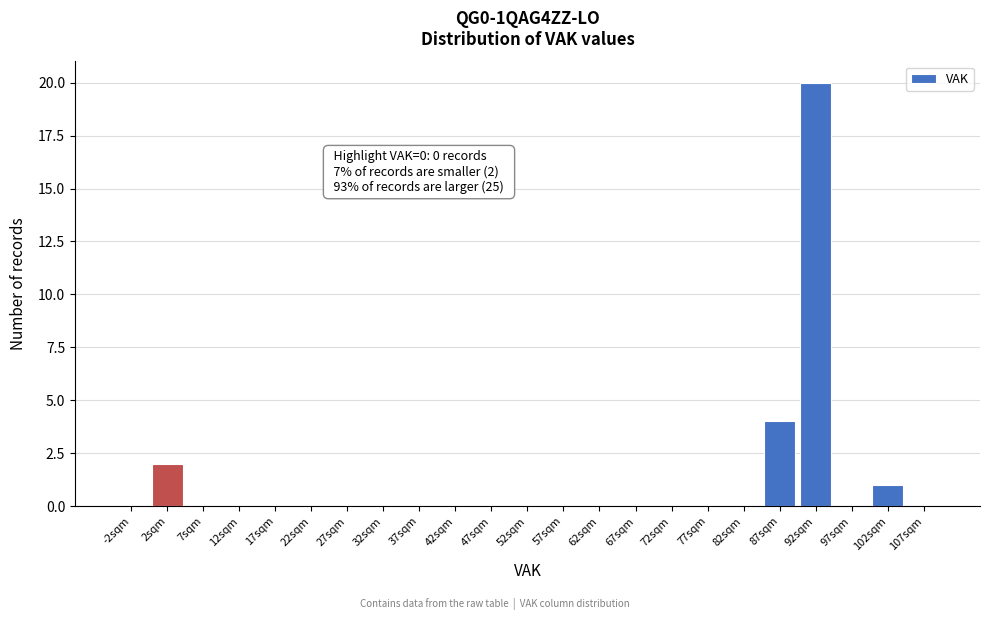

Which range on the x-axis has the tallest bar?

90 to 95